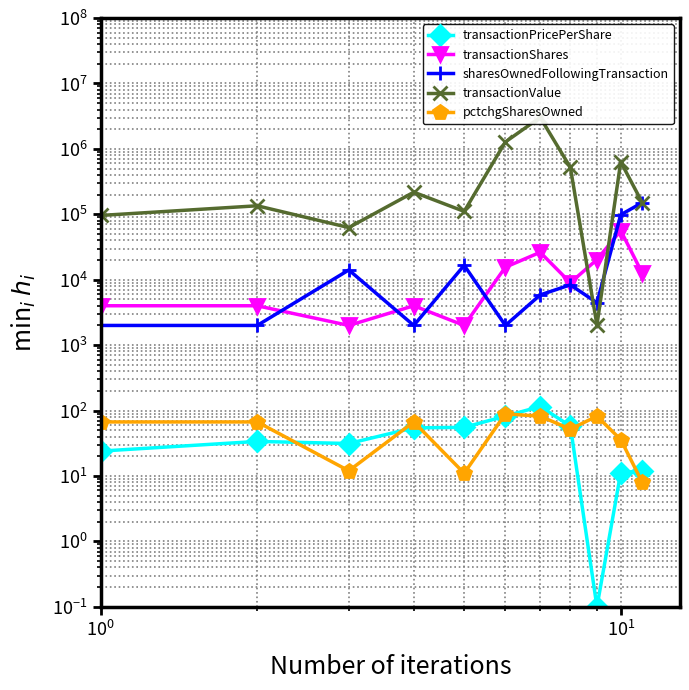

Is it true that pctchgSharesOwned equals 10.6 at 9?

False